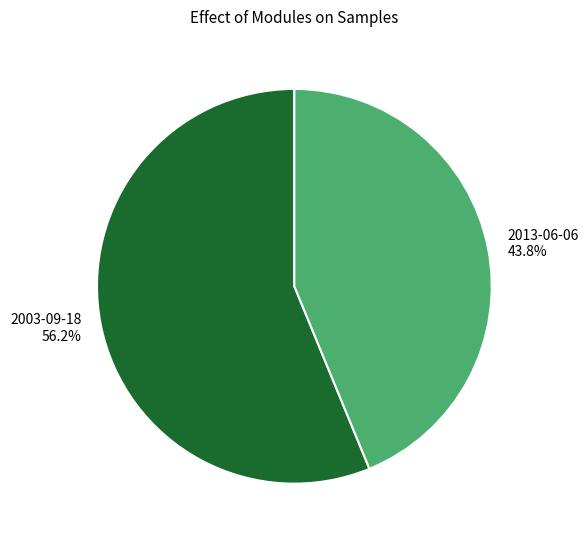

Does any single category account for the majority?

Yes